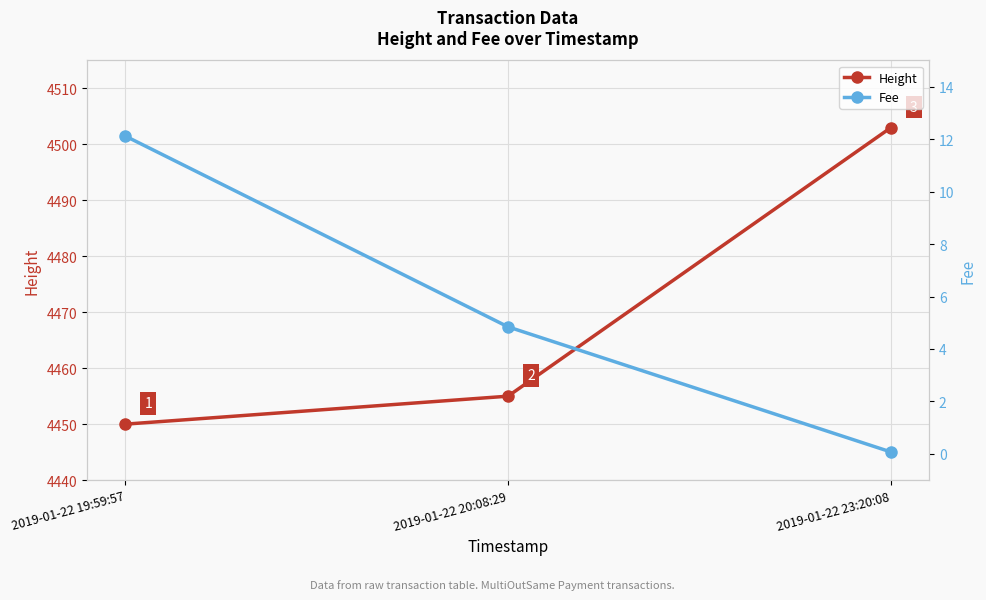

Is this an area chart (filled region under the line)?

No